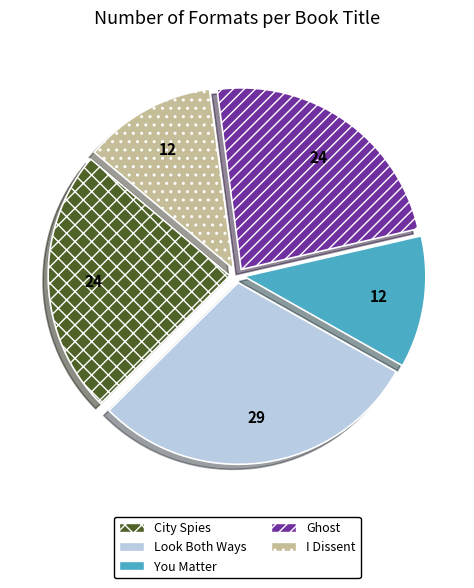

What is the largest slice in the pie chart?

Look Both Ways